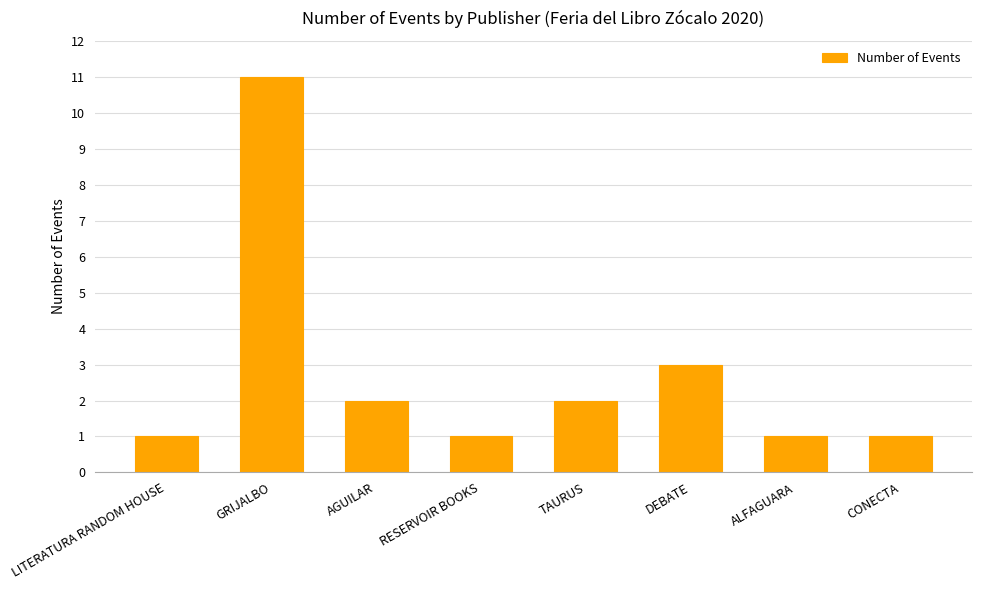

What is the maximum value shown in the chart?

11